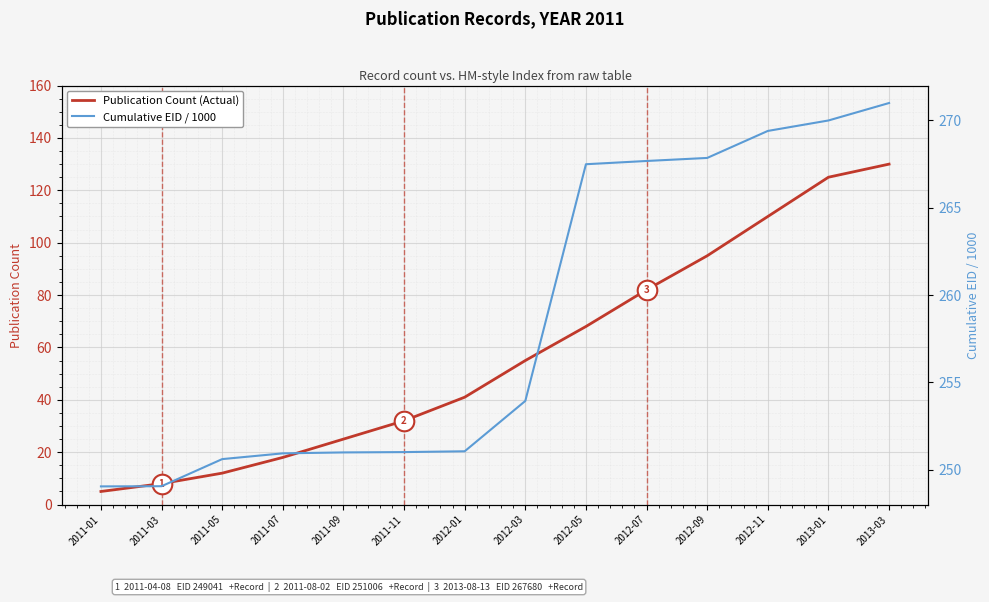

What are all the series names shown in the legend?

Publication Count (Actual), Cumulative EID / 1000